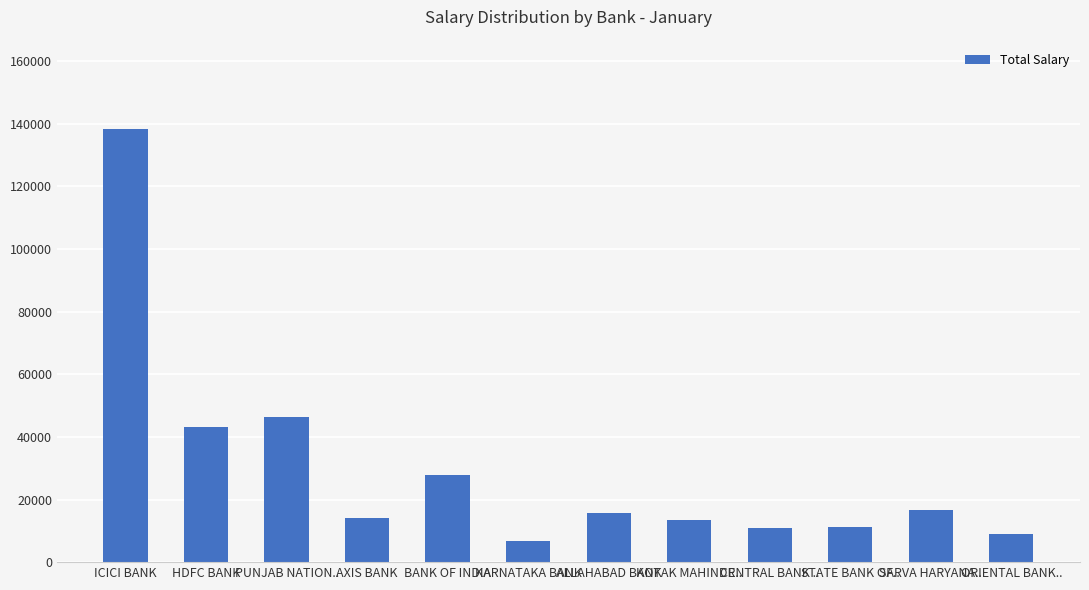

What is the sum of the values at SARVA HARYANA.. and PUNJAB NATION..?

62810